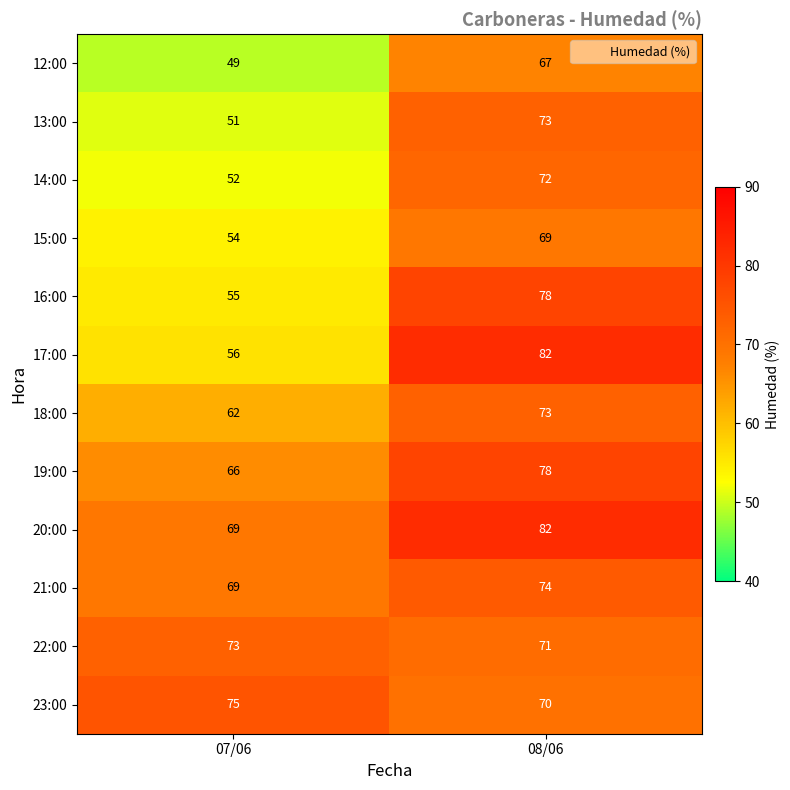

What value does the 17:00 series have at 07/06, to the nearest 5?

55